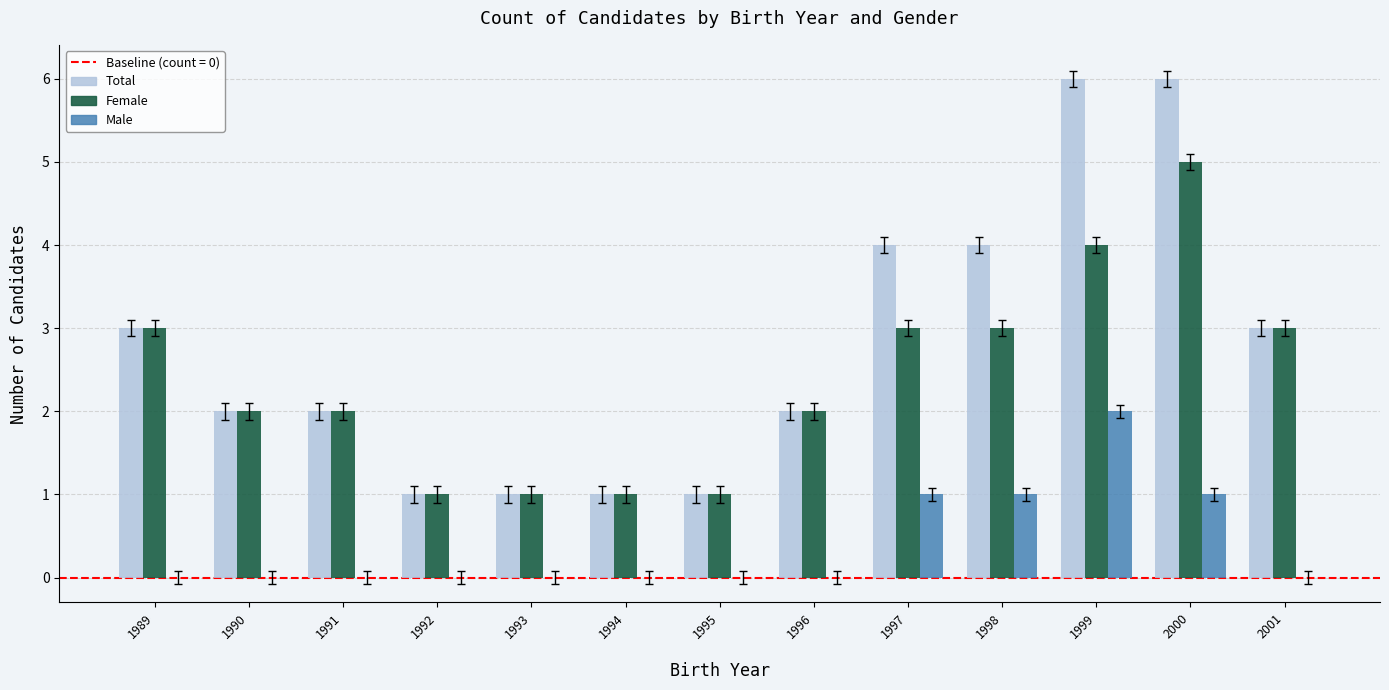

Reading left to right, what are all the values shown in this chart?

Total: 3	2	2	1	1	1	1	2	4	4	6	6	3
Female: 3	2	2	1	1	1	1	2	3	3	4	5	3
Male: 0	0	0	0	0	0	0	0	1	1	2	1	0